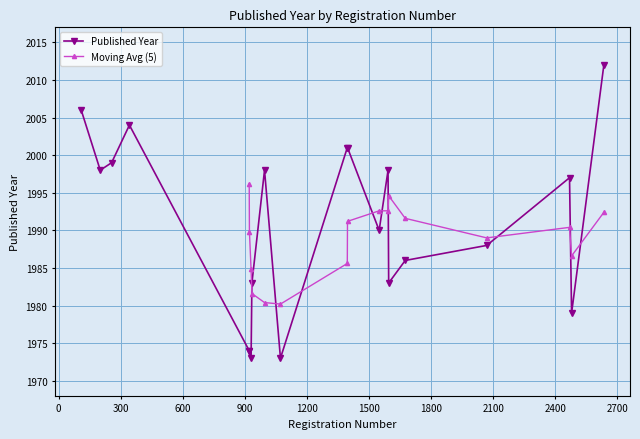

What is the maximum value shown in the chart?

2012